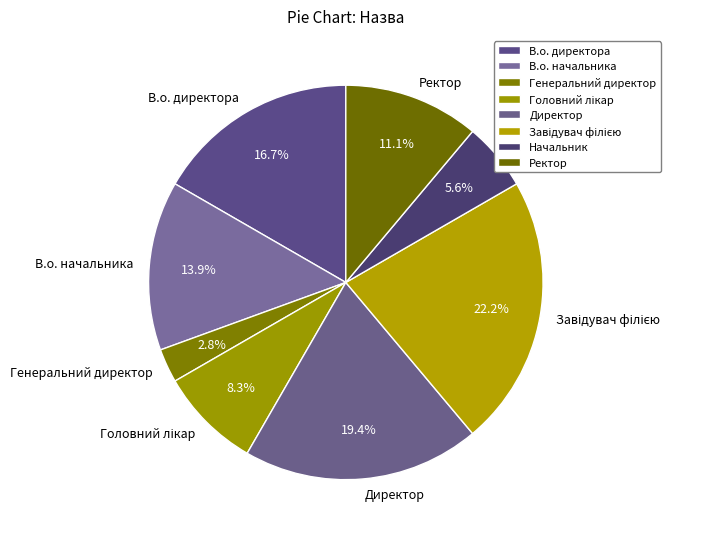

Which category has the smallest portion of the pie?

Генеральний директор